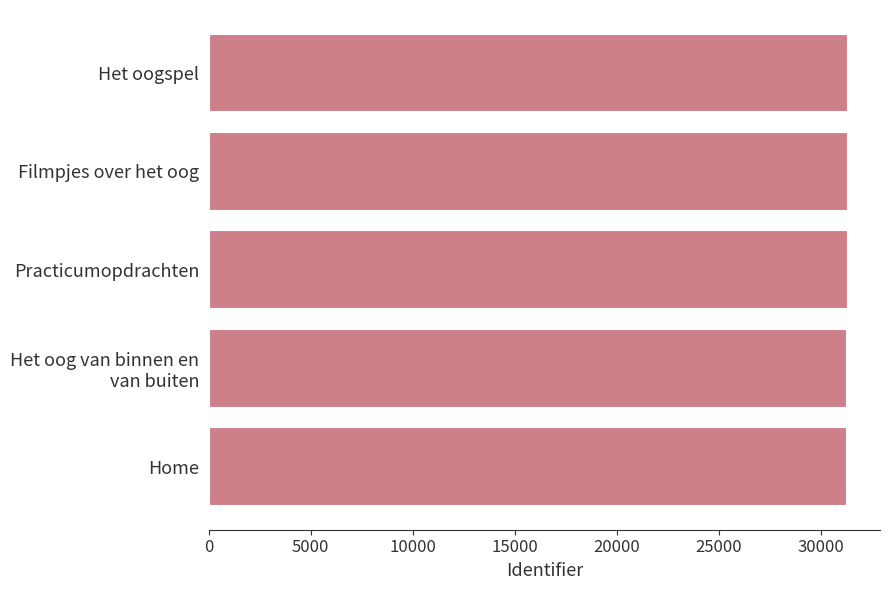

True or false: the data shows 41930 at Practicumopdrachten.

False